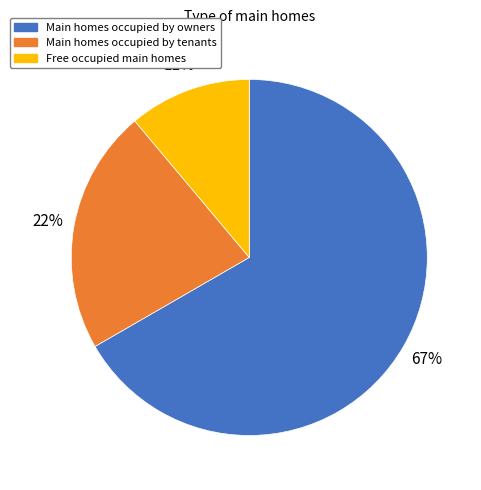

Is there any slice that represents more than half of the pie?

Yes